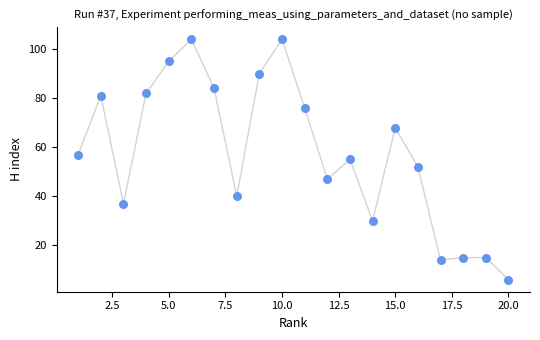

What is the range of X values (max minus min)?

19